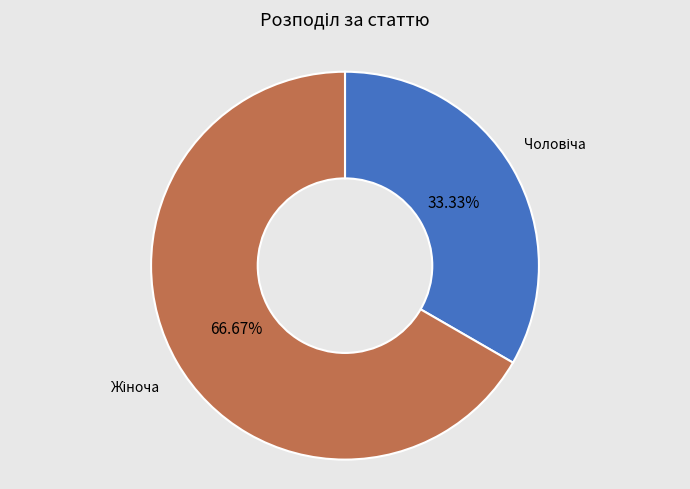

Does any single category account for the majority?

Yes